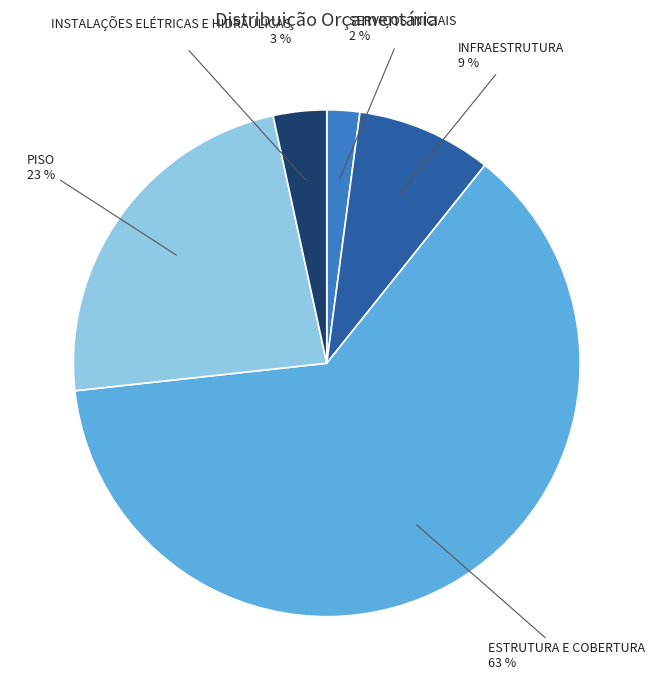

Is there a majority slice in this chart?

Yes